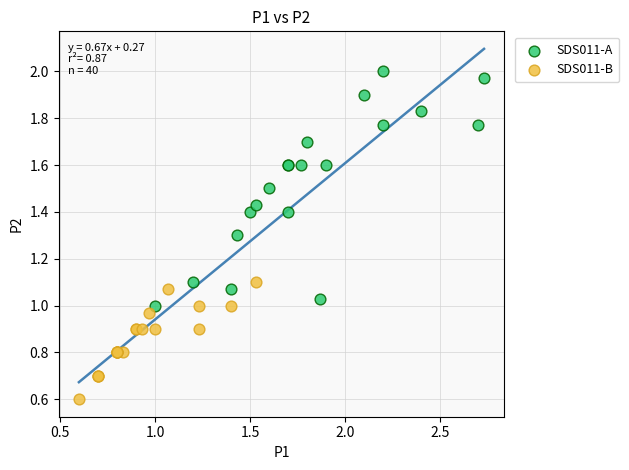

Which series reaches the minimum Y coordinate?

SDS011-B